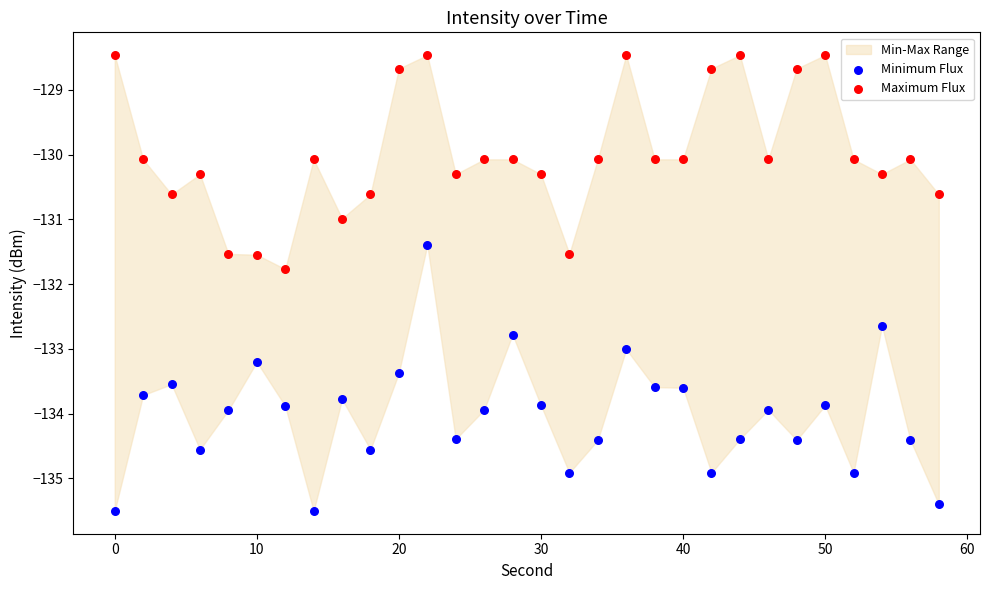

Across all data points, what is the range of Y values (max minus min)?

7.0